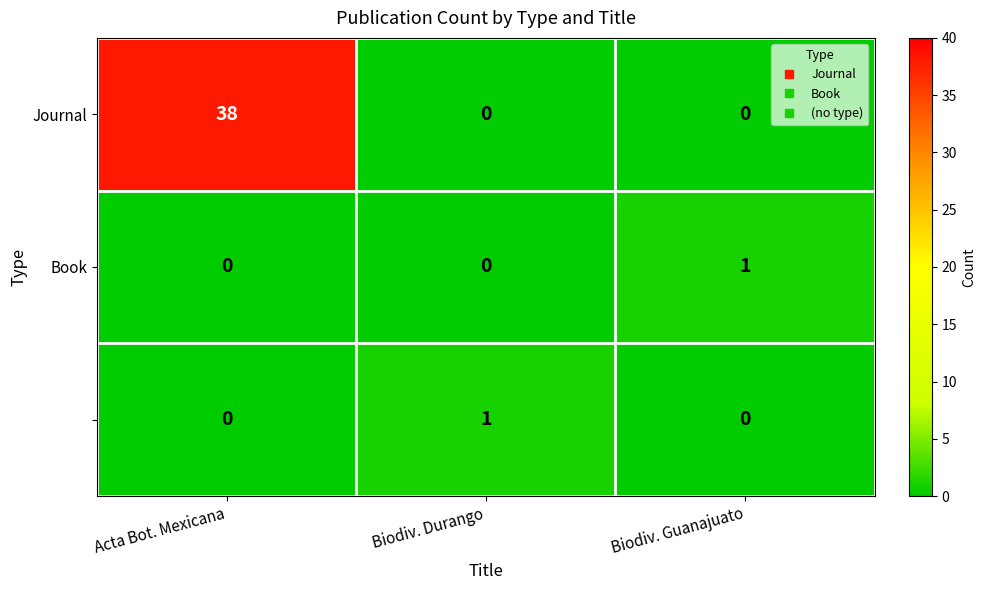

How many series are shown in this chart?

3